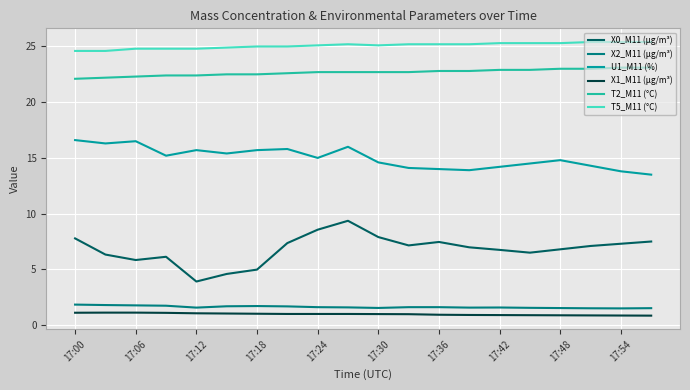

True or false: X1_M11 (μg/m³) and U1_M11 (%) cross at least once.

False